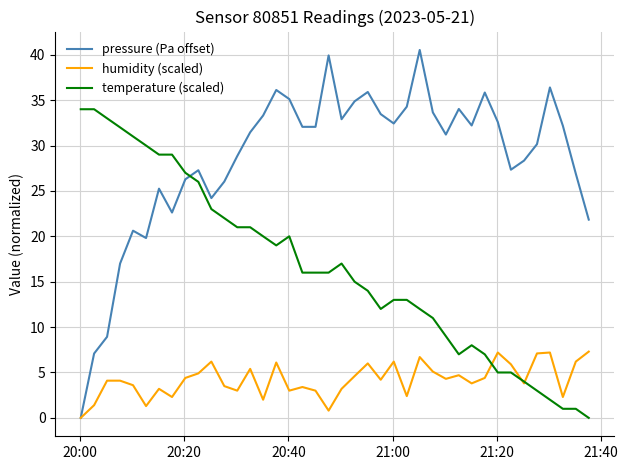

Which series has the widest spread of values?

pressure (Pa offset)